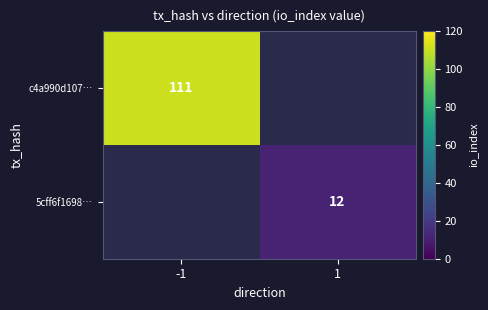

The 5cff6f1698… series shows 6 at 1. True or false?

False